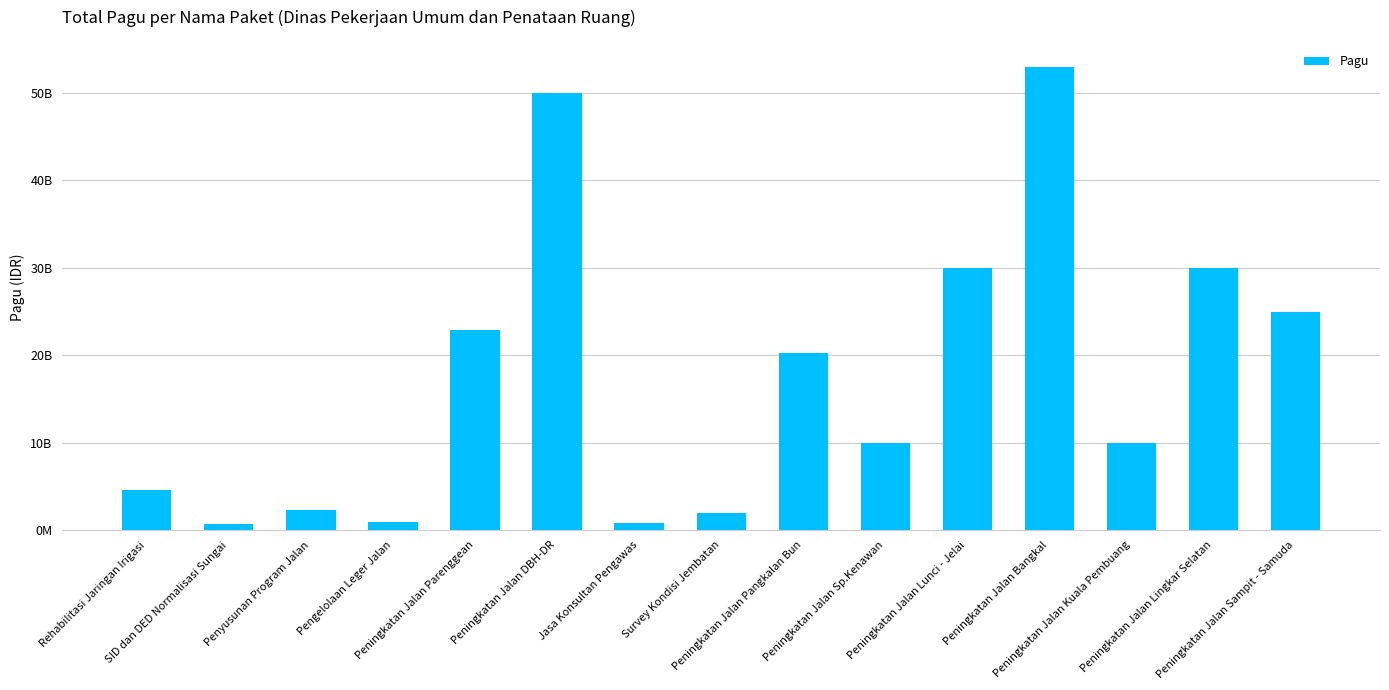

Does the chart contain any negative values?

No